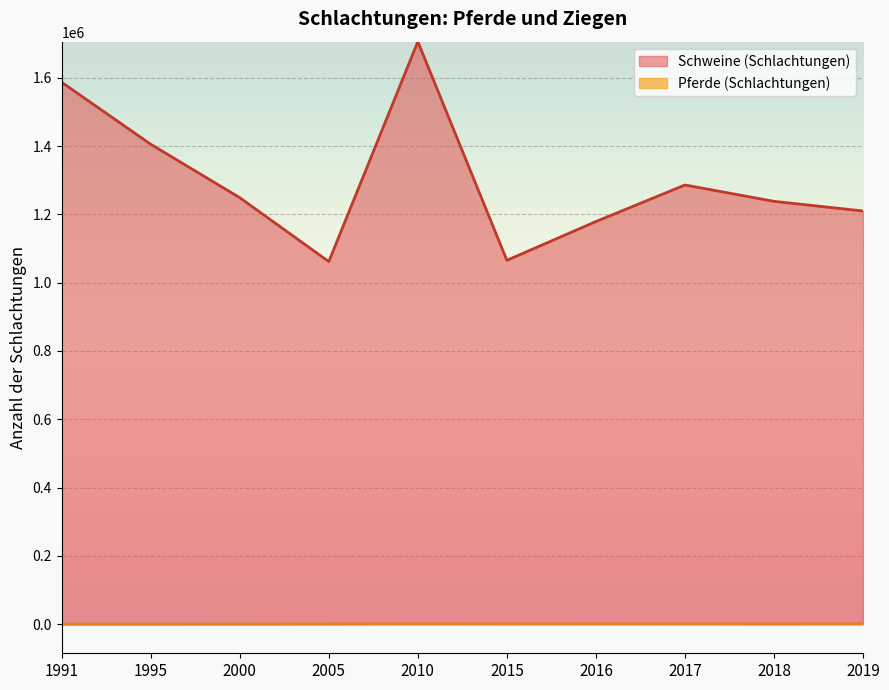

At which category does Pferde reach its first local peak?

2010